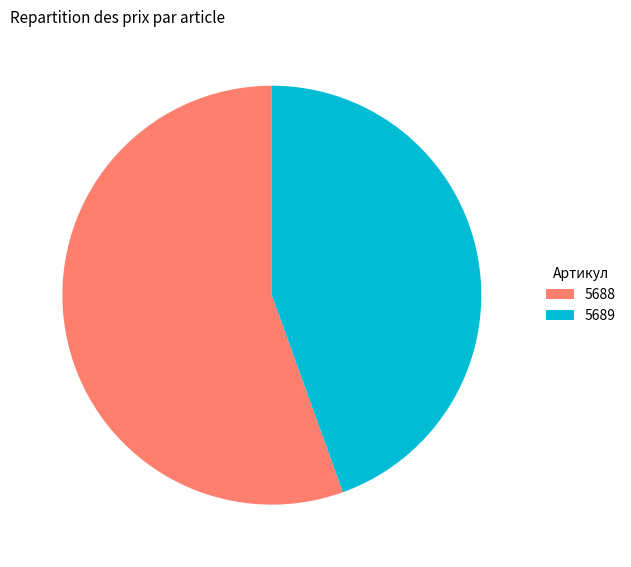

How many segments does this pie chart have?

2